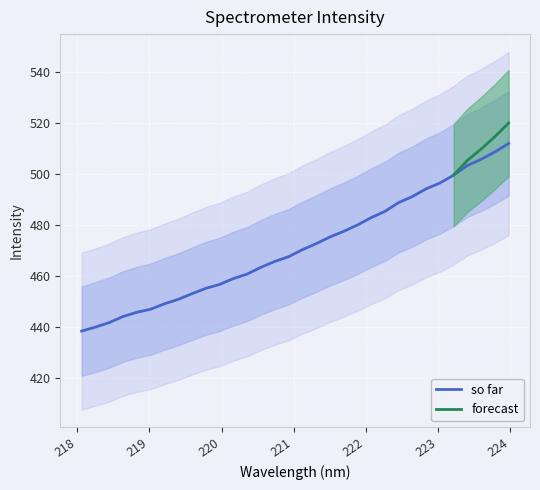

Rank the categories by value from lowest to highest.

218.0596, 218.2508, 218.442, 218.6332, 218.8244, 219.0156, 219.2067, 219.3979, 219.589, 219.7801, 219.9712, 220.1623, 220.3533, 220.5444, 220.7354, 220.9264, 221.1174, 221.3083, 221.4993, 221.6902, 221.8812, 222.0721, 222.263, 222.4538, 222.6447, 222.8355, 223.0264, 223.2172, 223.408, 223.5987, 223.7895, 223.9802